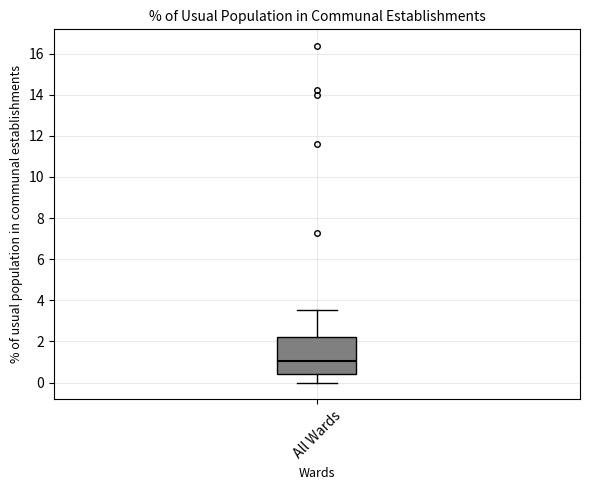

Read this box plot against the y-axis: the position of the median line, the range covered by the box, and the ends of both whiskers. The values are not printed on the chart, so give them approximately, as read against the axis.

median 1.0, box 0.4 to 2.2, whiskers 0.0 to 3.6